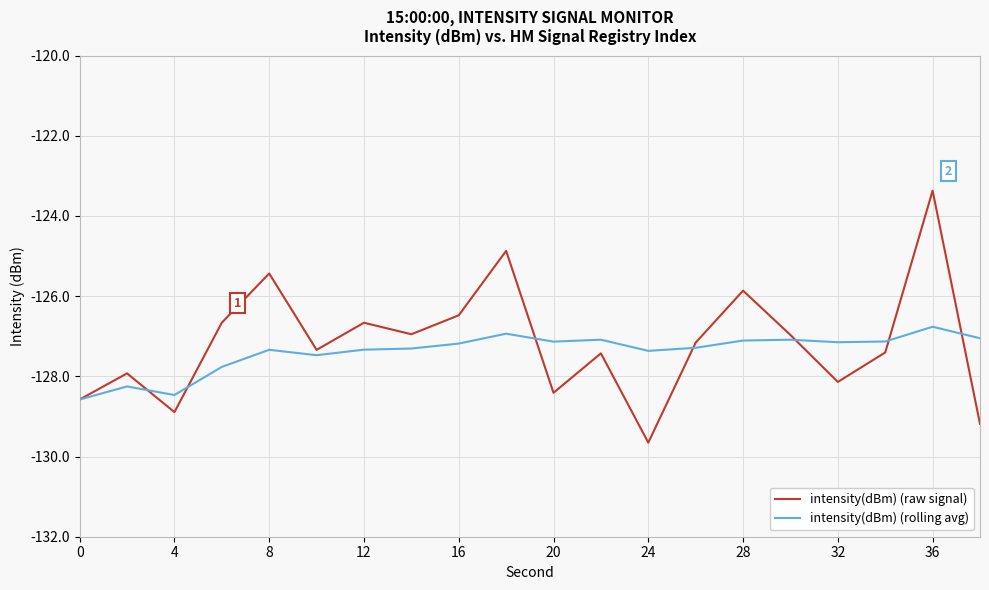

How many interior local peaks does the intensity(dBm) (raw signal) series have?

7